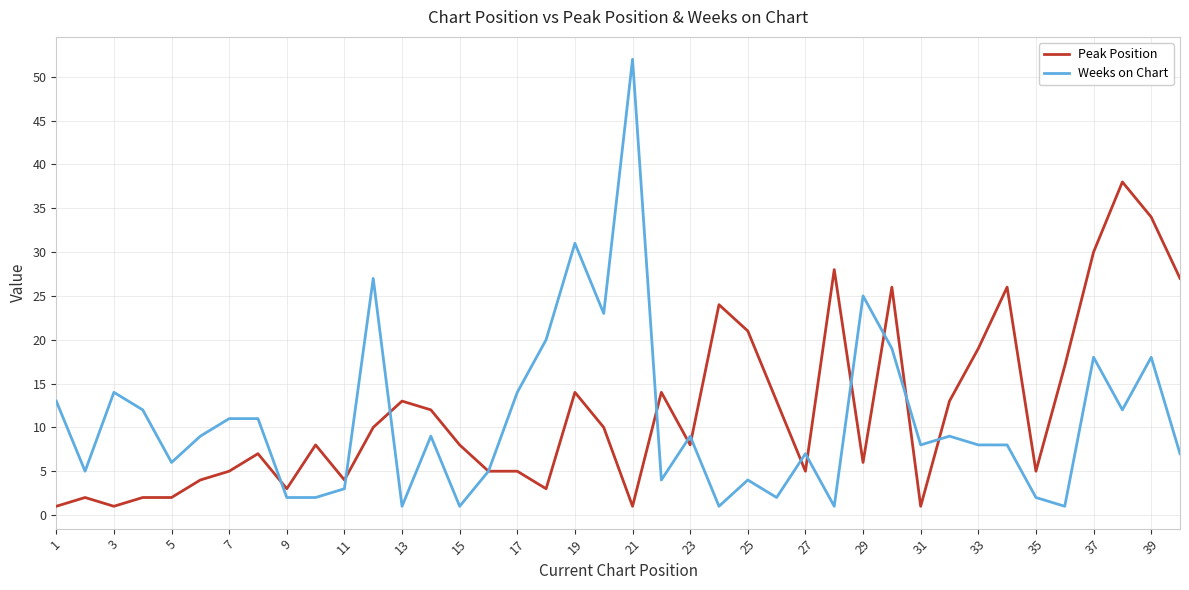

What is the sum of all Peak Position values?

475